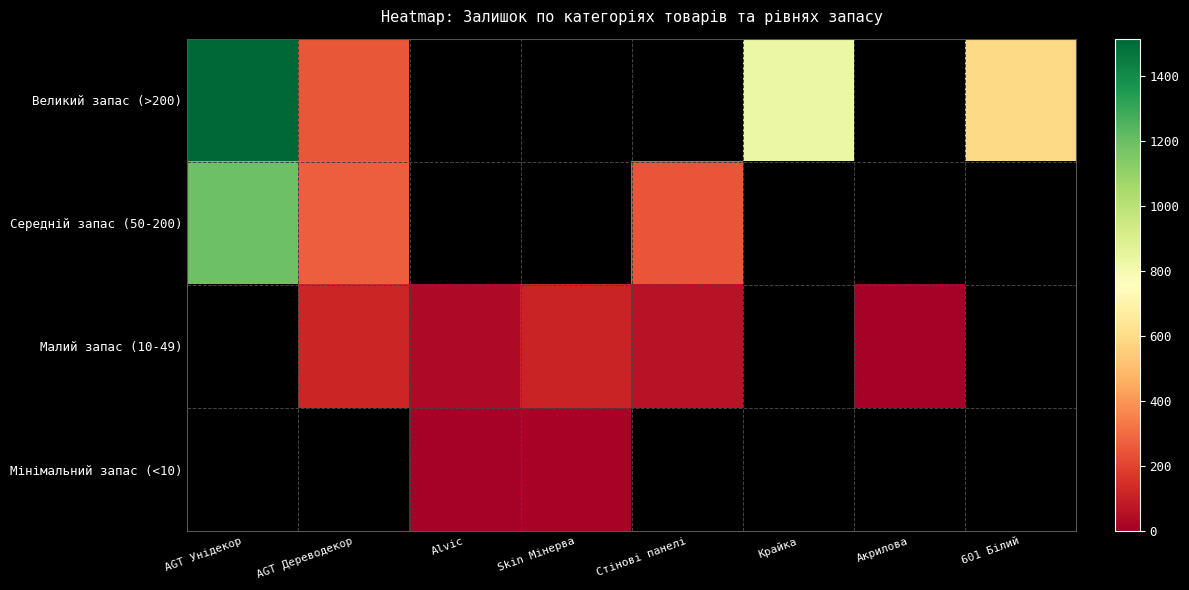

What is the lowest value of the Великий запас (>200) series?

249.0